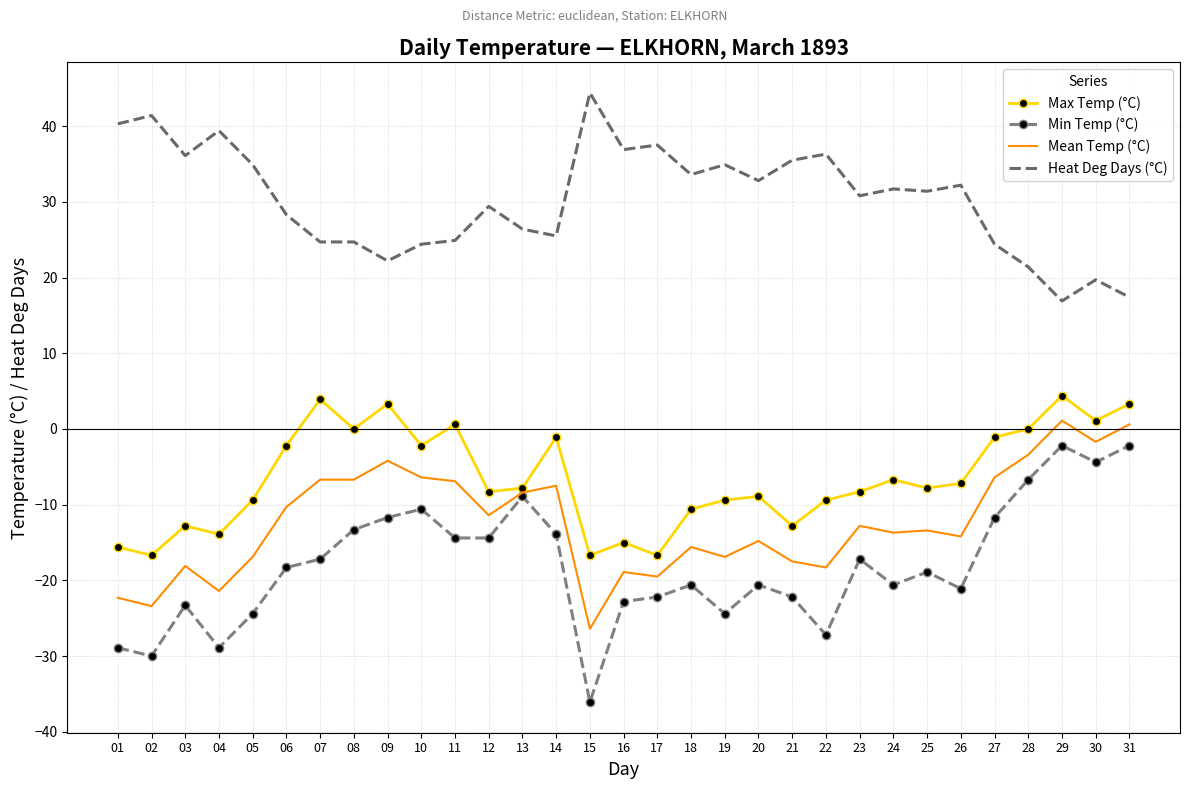

List the series in order of their peak value, highest first.

Heat Deg Days (°C), Max Temp (°C), Mean Temp (°C), Min Temp (°C)